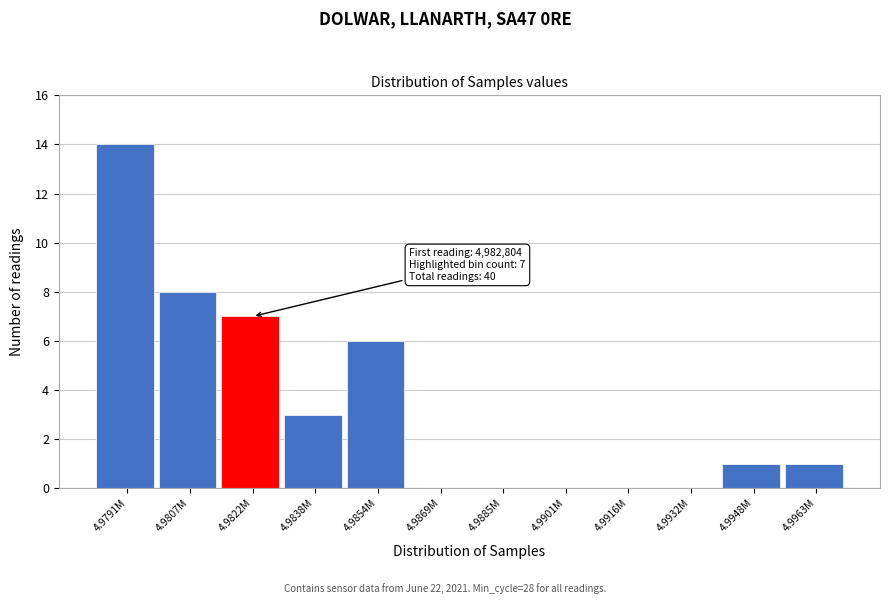

Reading left to right, extract all data points from this chart.

4.9791M=14	4.9807M=8	4.9822M=7	4.9838M=3	4.9854M=6	4.9869M=0	4.9885M=0	4.9901M=0	4.9916M=0	4.9932M=0	4.9948M=1	4.9963M=1